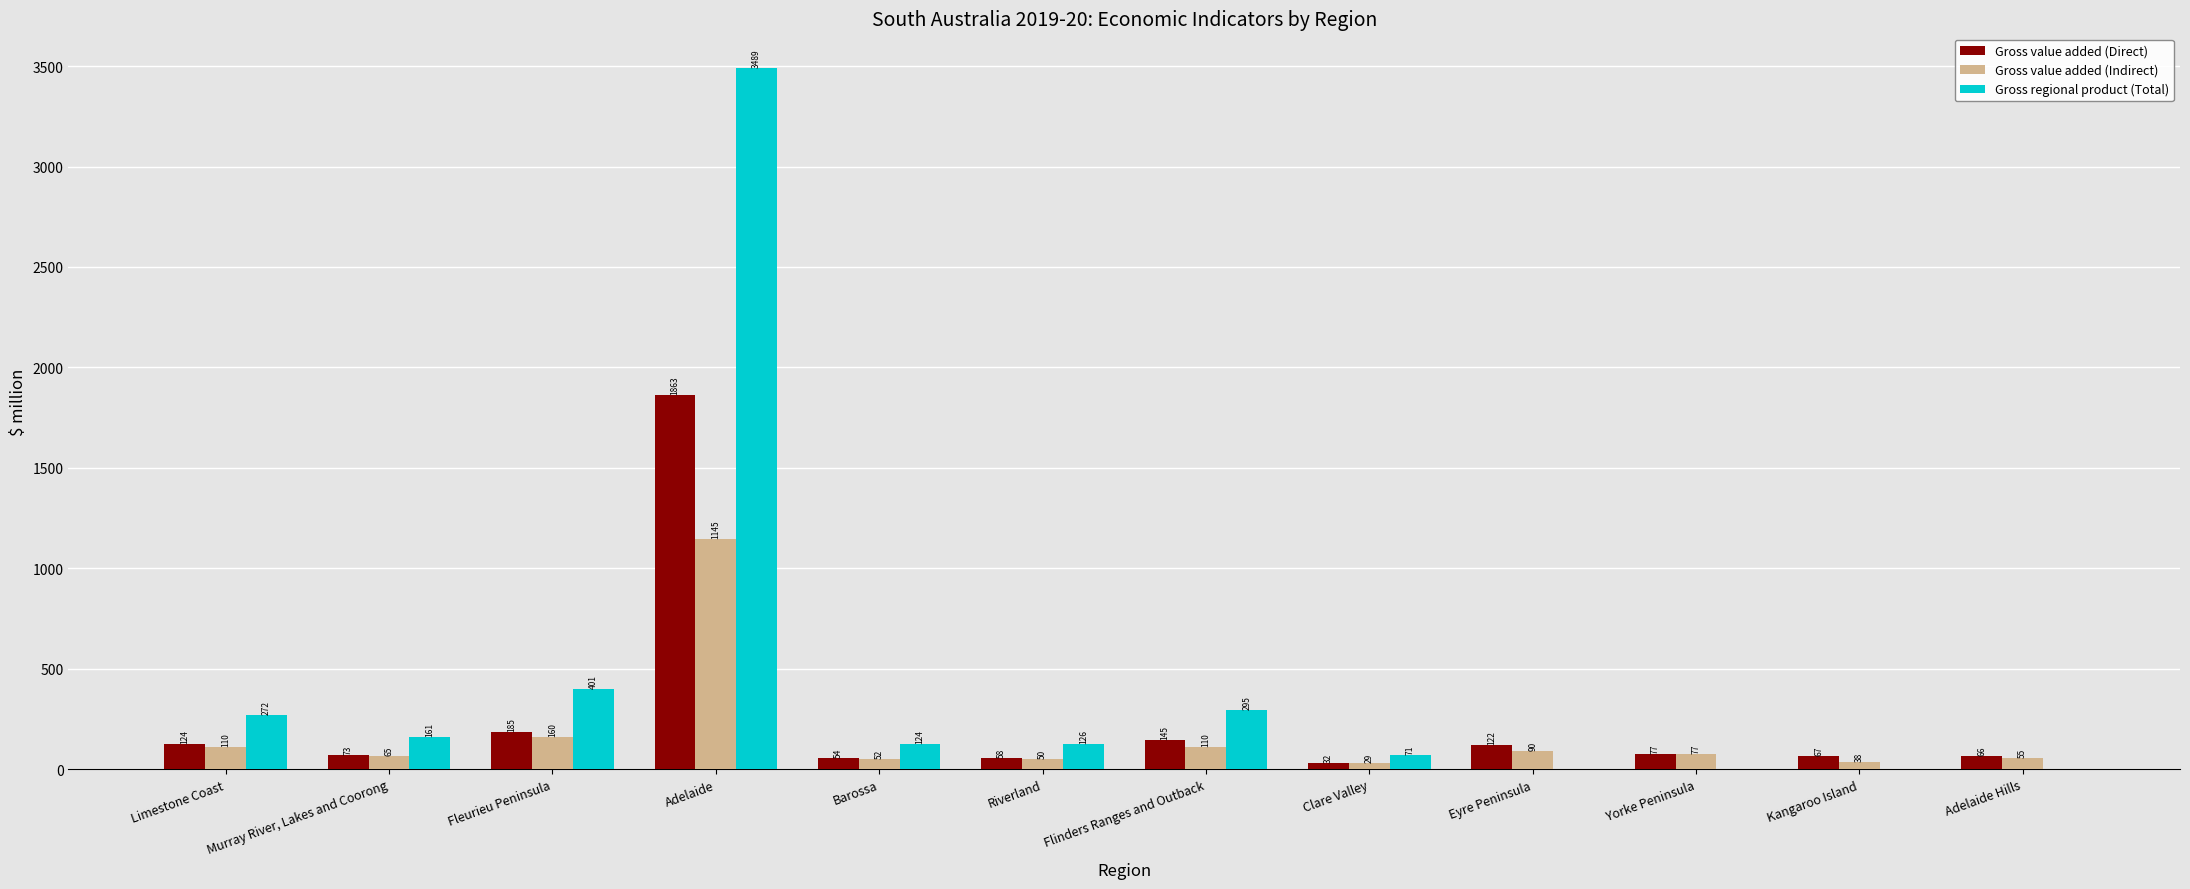

Is the value of Gross value added (Direct) at Clare Valley greater than the value of Gross regional product (Total) at Kangaroo Island?

Yes